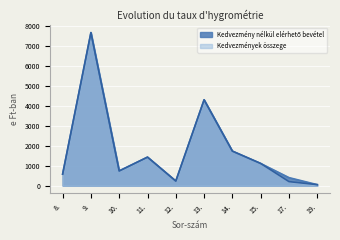

The Kedvezmények összege series shows 745 at 11.. True or false?

False